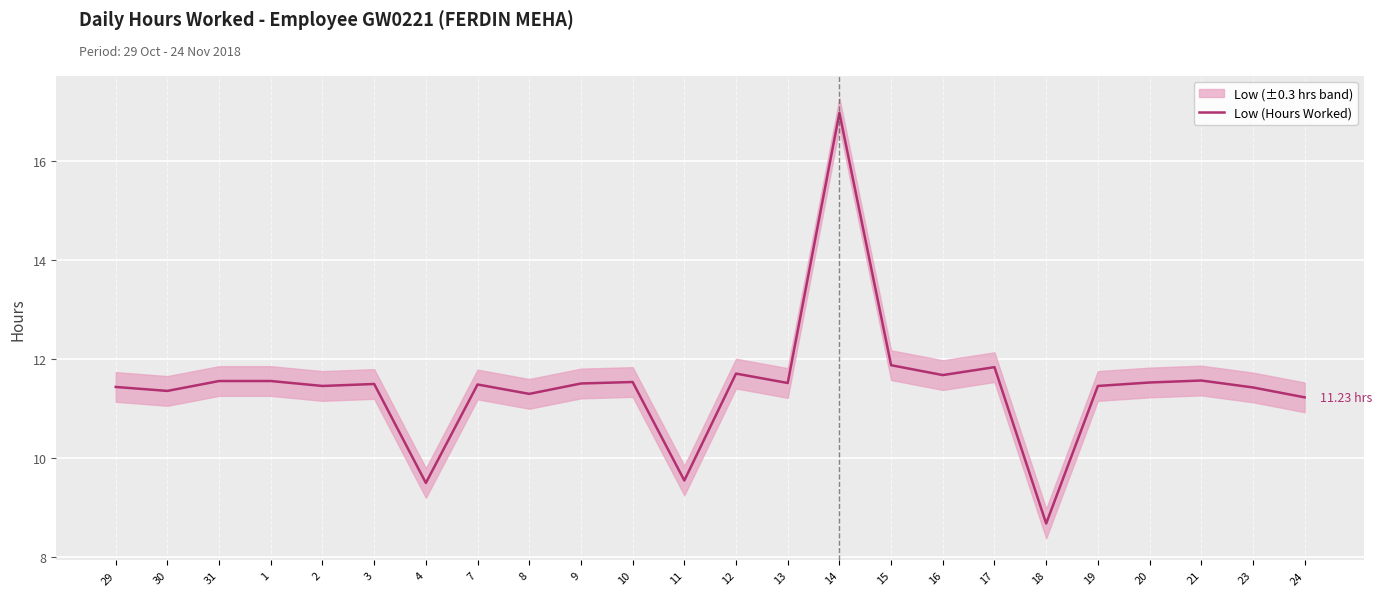

Rank the categories by value from highest to lowest.

14, 15, 17, 12, 16, 21, 31, 1, 10, 20, 13, 9, 3, 7, 2, 19, 29, 23, 30, 8, 24, 11, 4, 18